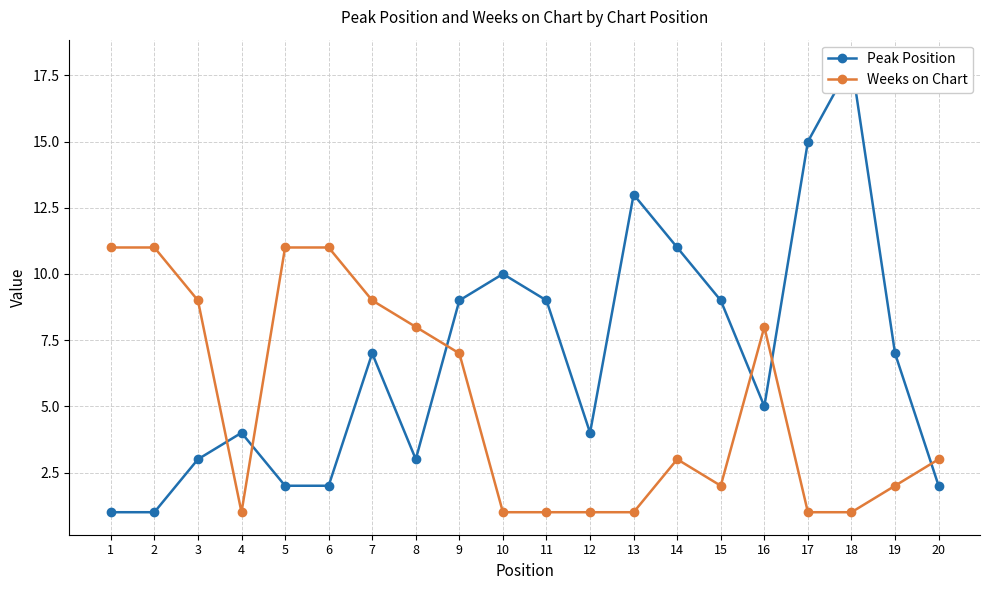

Reading left to right, extract all data points from this chart.

Peak Position: 1	1	3	4	2	2	7	3	9	10	9	4	13	11	9	5	15	18	7	2
Weeks on Chart: 11	11	9	1	11	11	9	8	7	1	1	1	1	3	2	8	1	1	2	3